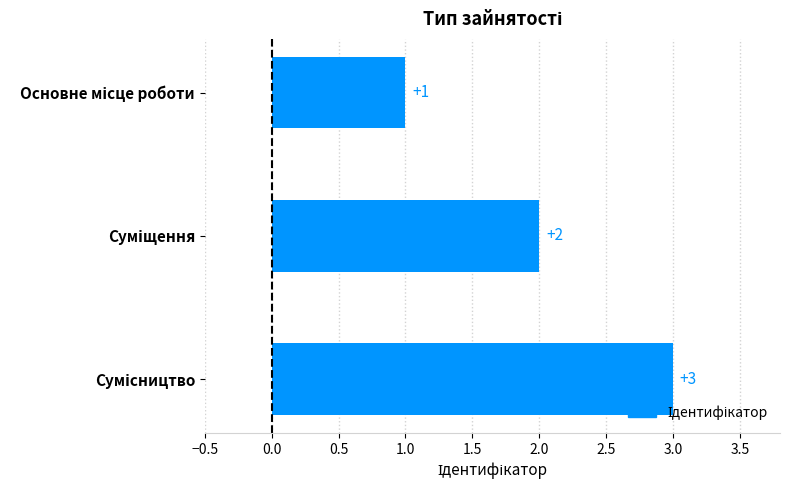

What is the value of the 1st bar from the top?

1